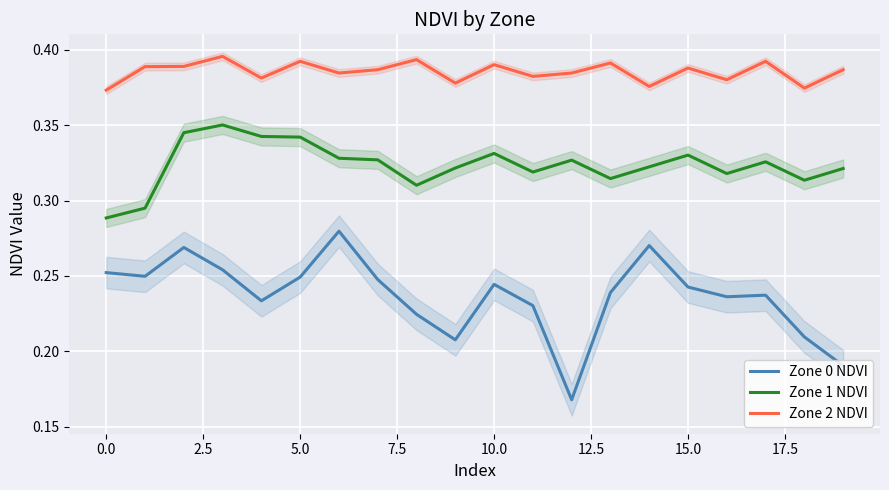

List the series in order of their peak value, lowest first.

Zone 0 NDVI, Zone 1 NDVI, Zone 2 NDVI